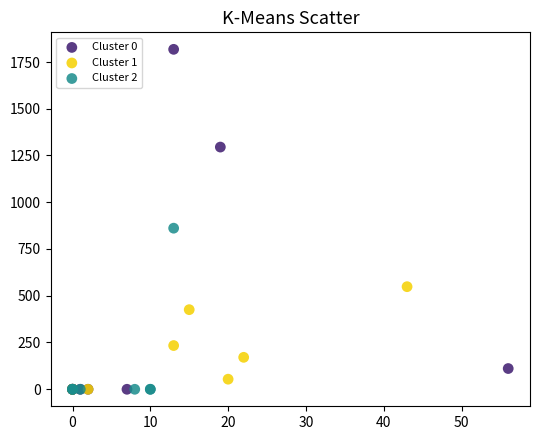

Which series contains the highest Y value?

Cluster 0